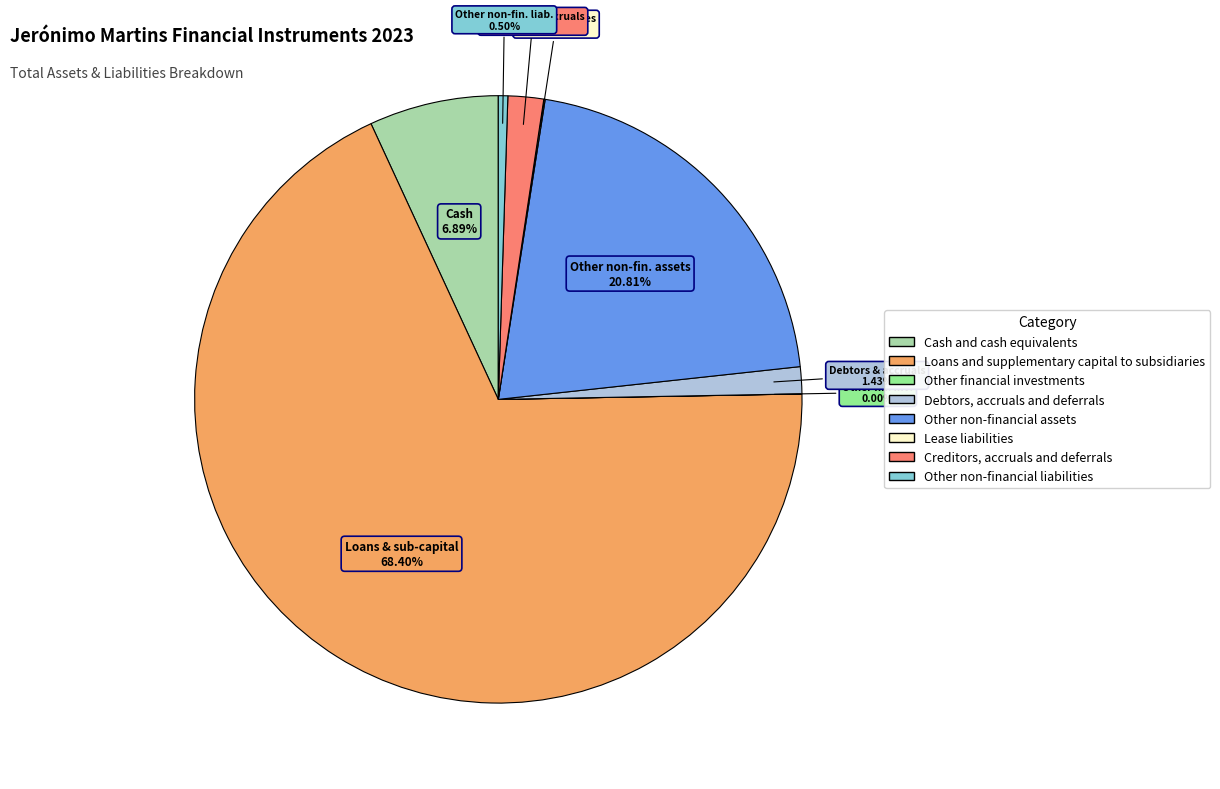

To the nearest percent, what portion does Creditors, accruals and deferrals represent?

2%